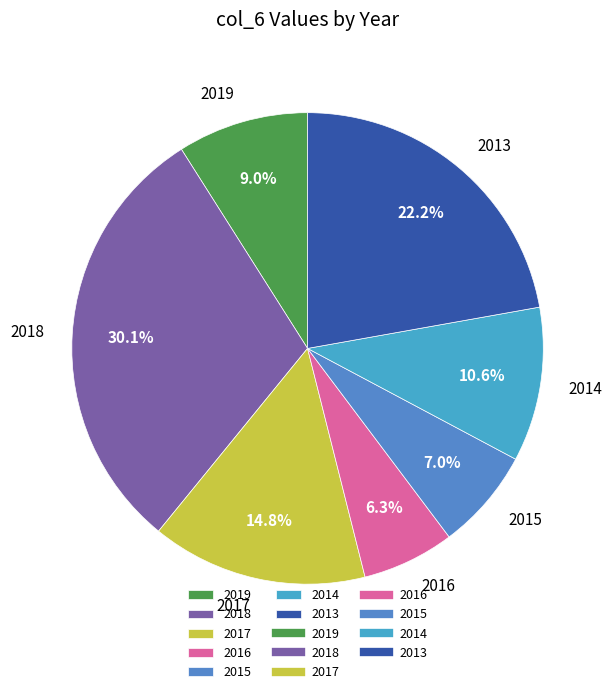

To the nearest percent, what is the average slice percentage?

14%